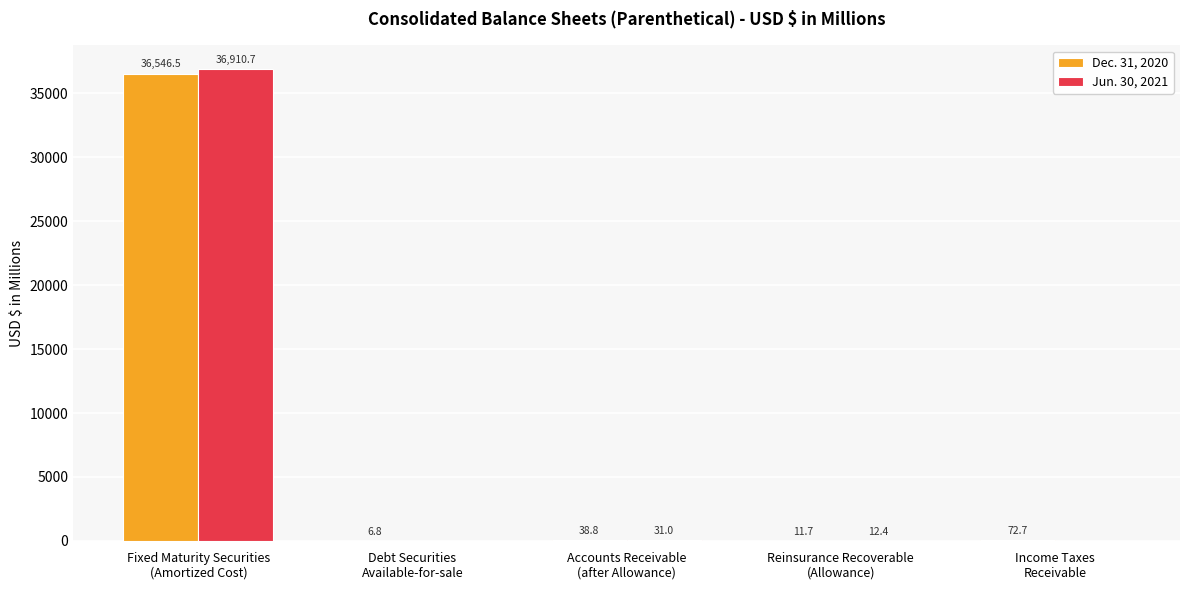

Which series has the largest total across all categories?

Jun. 30, 2021